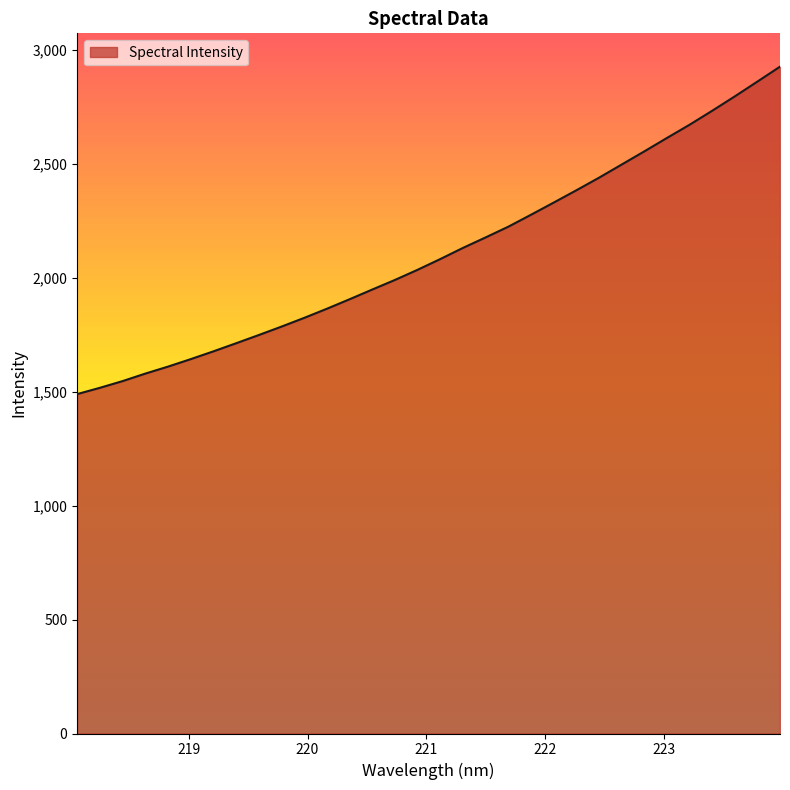

What is the maximum value shown in the chart?

2925.8